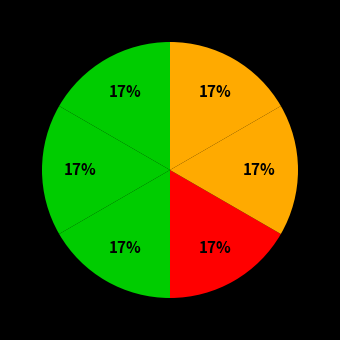

How many segments does this pie chart have?

6